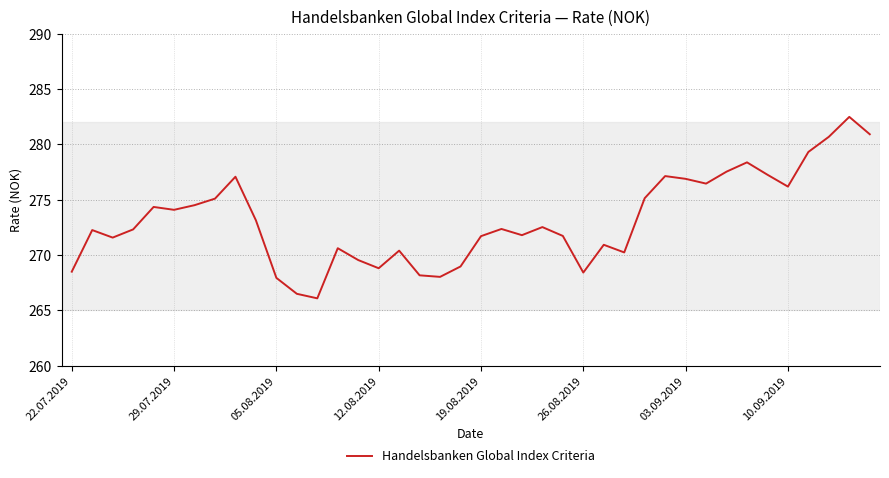

What is the difference between the maximum and minimum values?

16.4